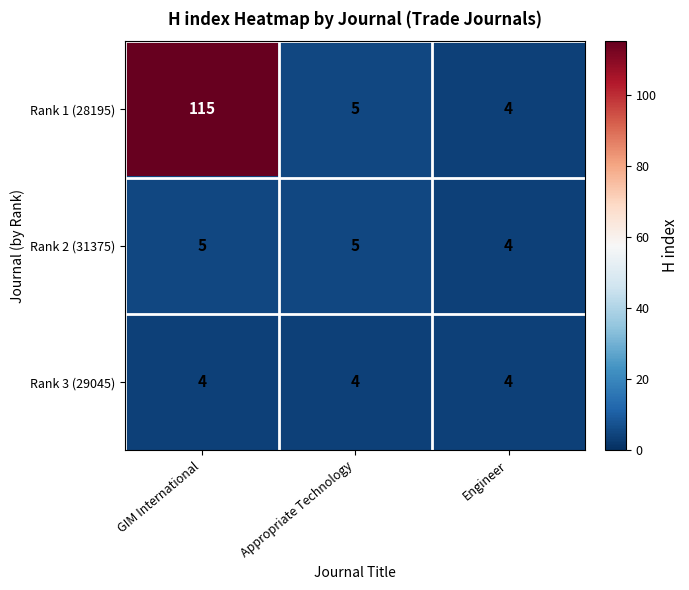

How many Rank 2 (31375) values are between 4 and 5?

3